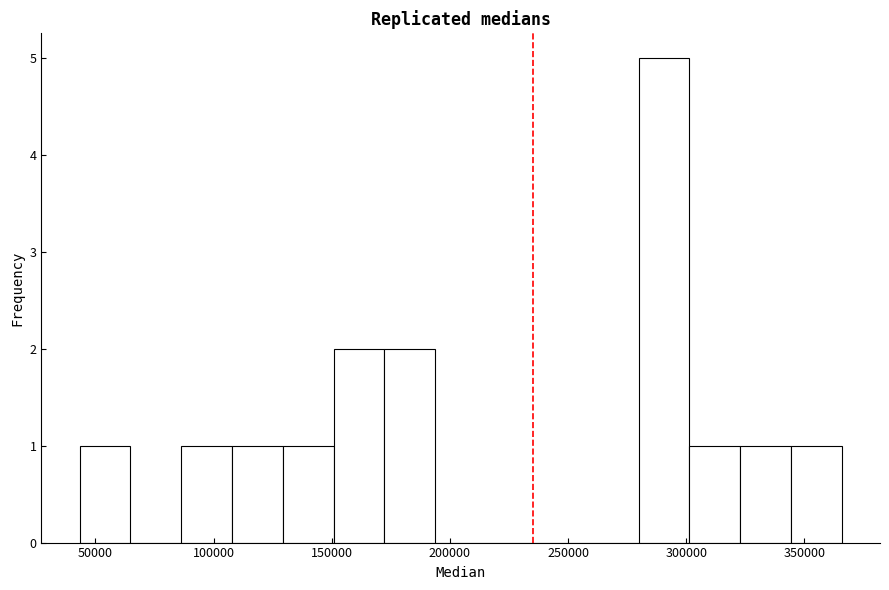

Which range on the x-axis has the tallest bar?

280000 to 300000